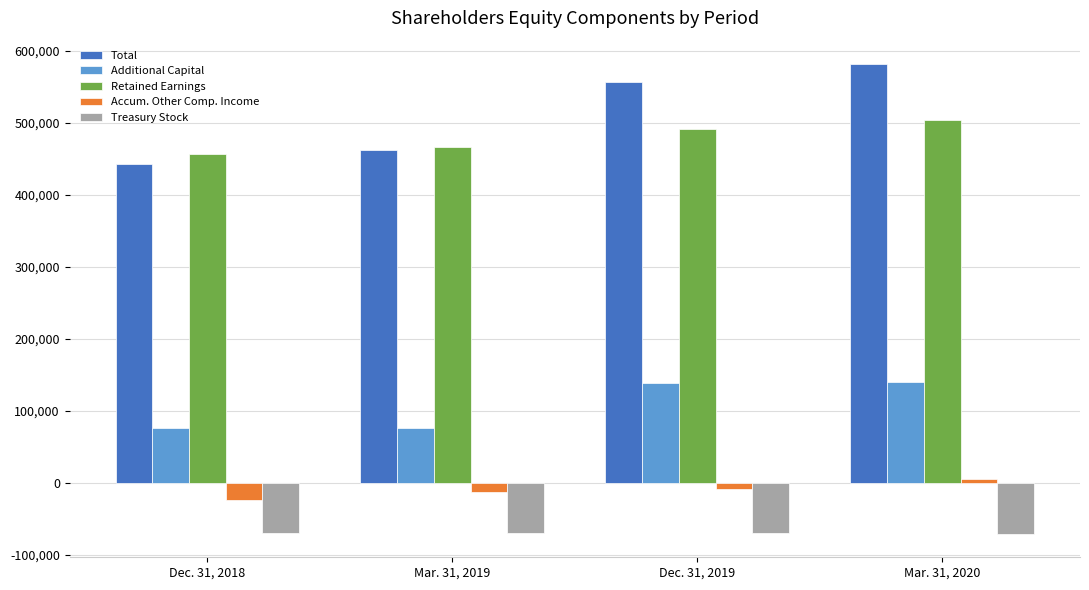

Is the value of Treasury Stock at Dec. 31, 2019 greater than the value of Additional Capital at Dec. 31, 2018?

No